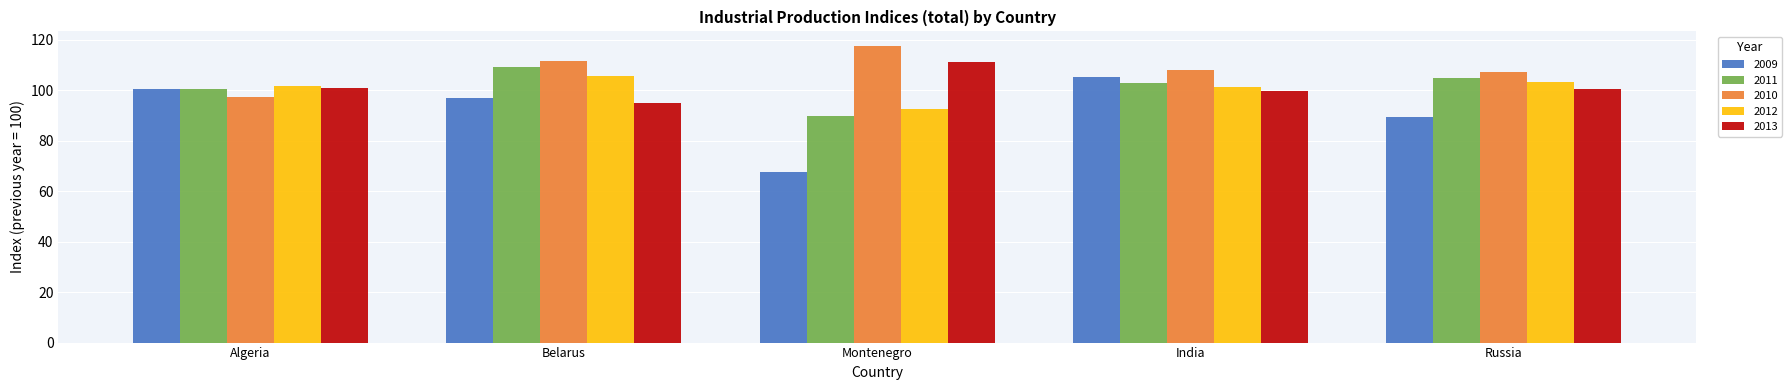

How many groups of bars are there?

5